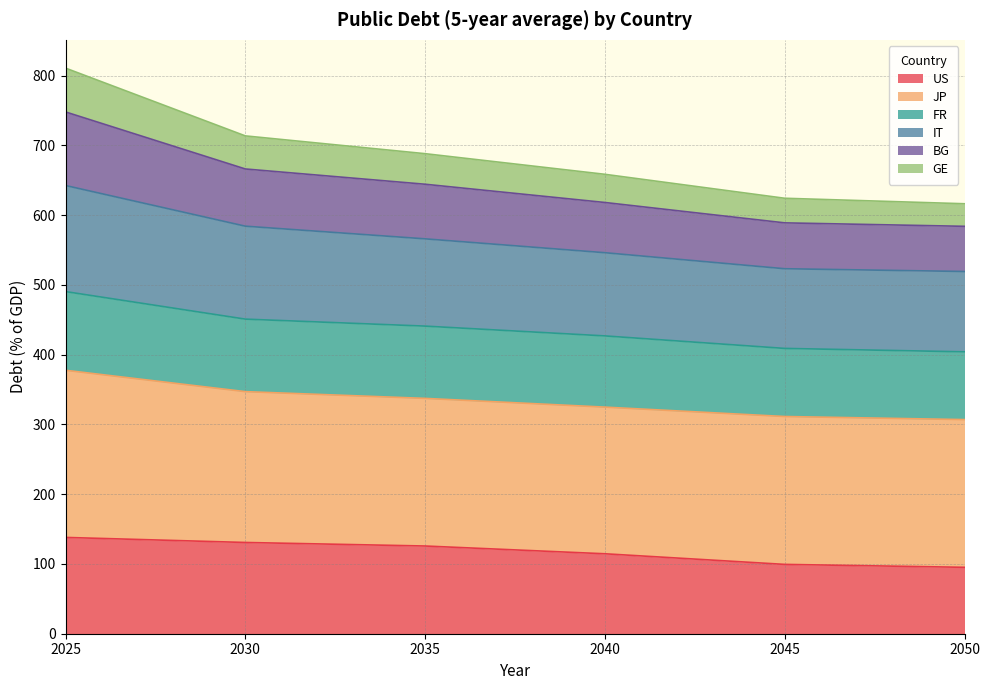

What are all the series names shown in the legend?

US, JP, FR, IT, BG, GE